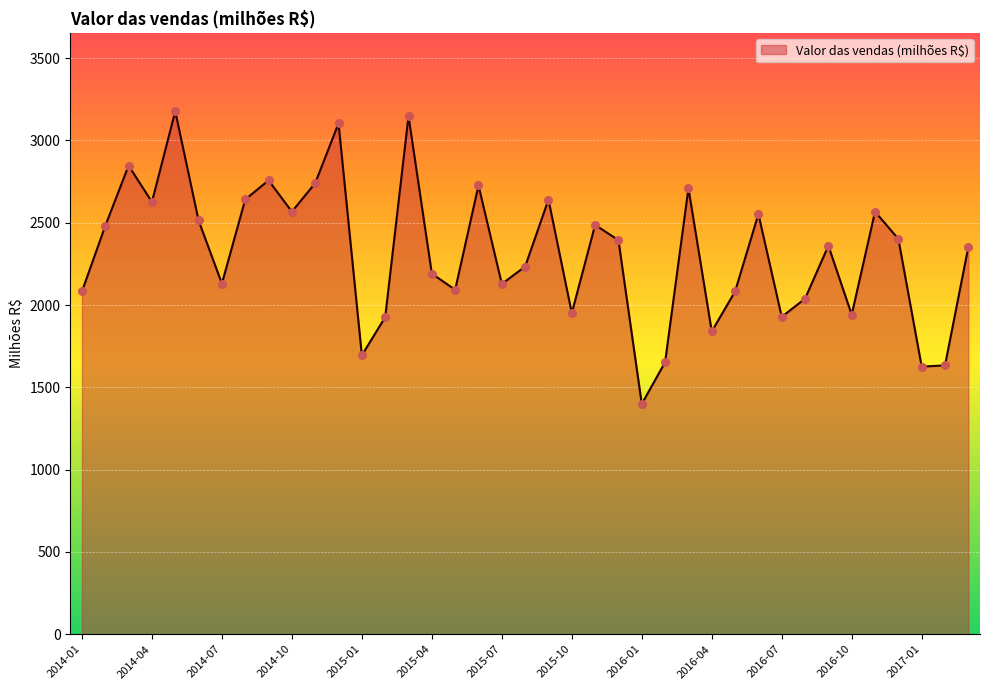

What is the smallest value displayed?

1399.1